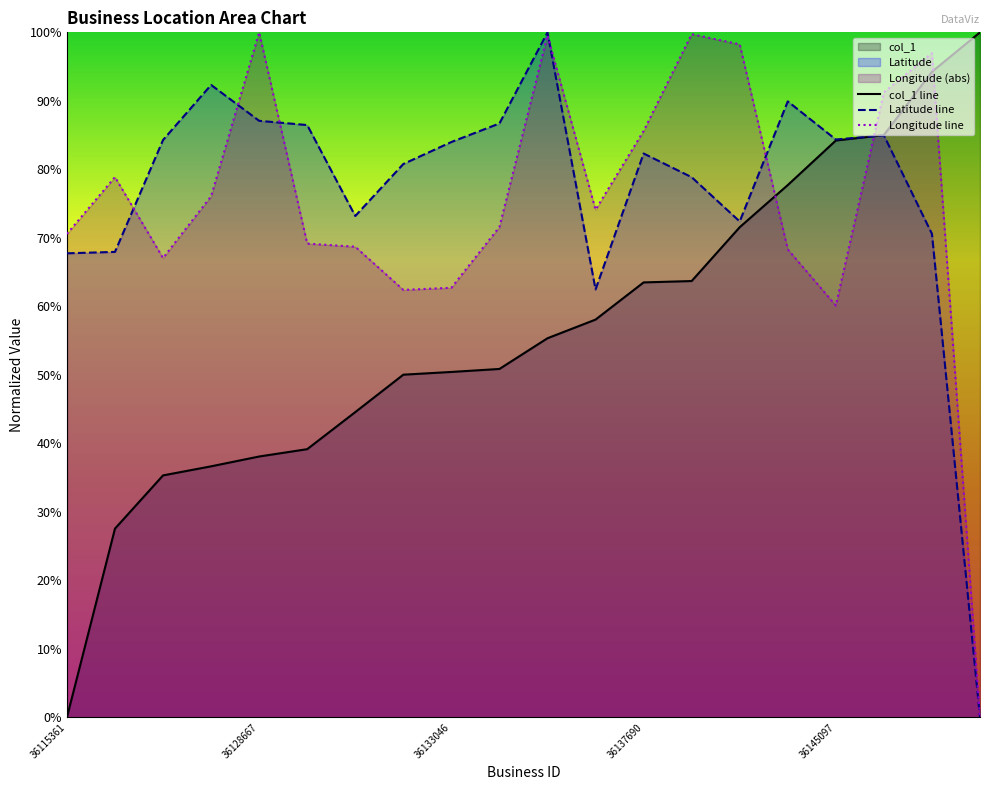

Which category has the highest value in the Latitude line series?

10